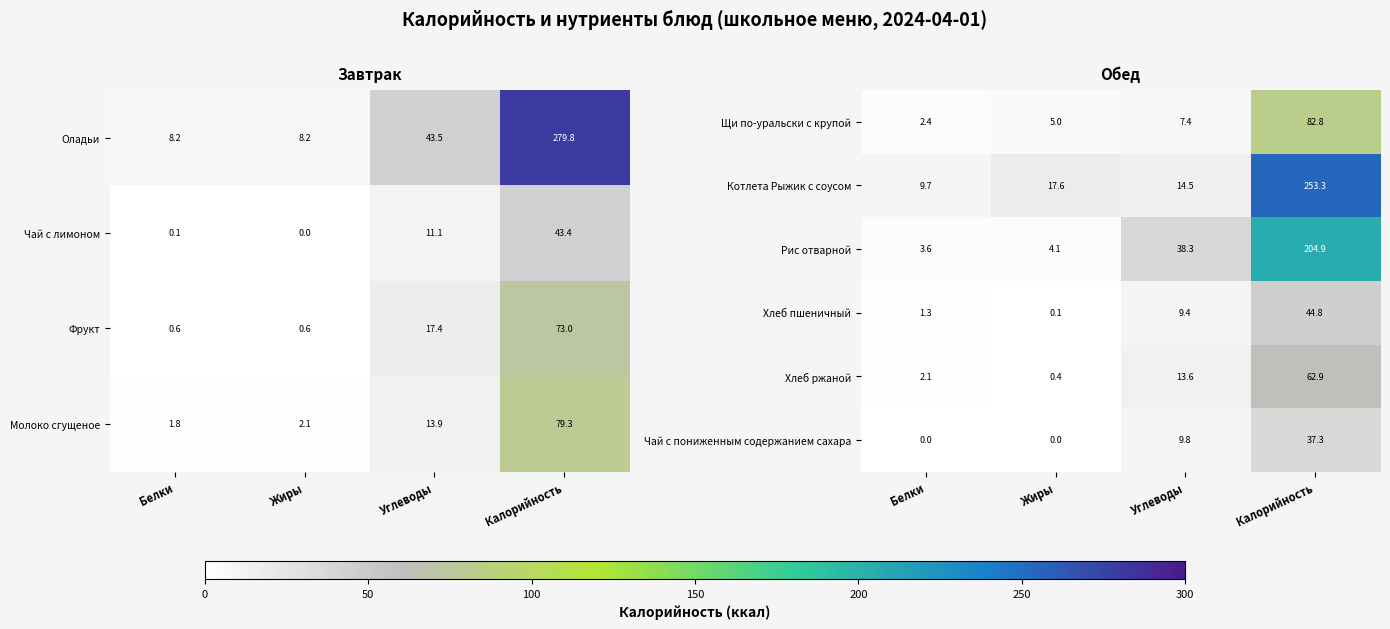

What is the approximate value of Щи по-уральски с крупой at Углеводы?

7.4